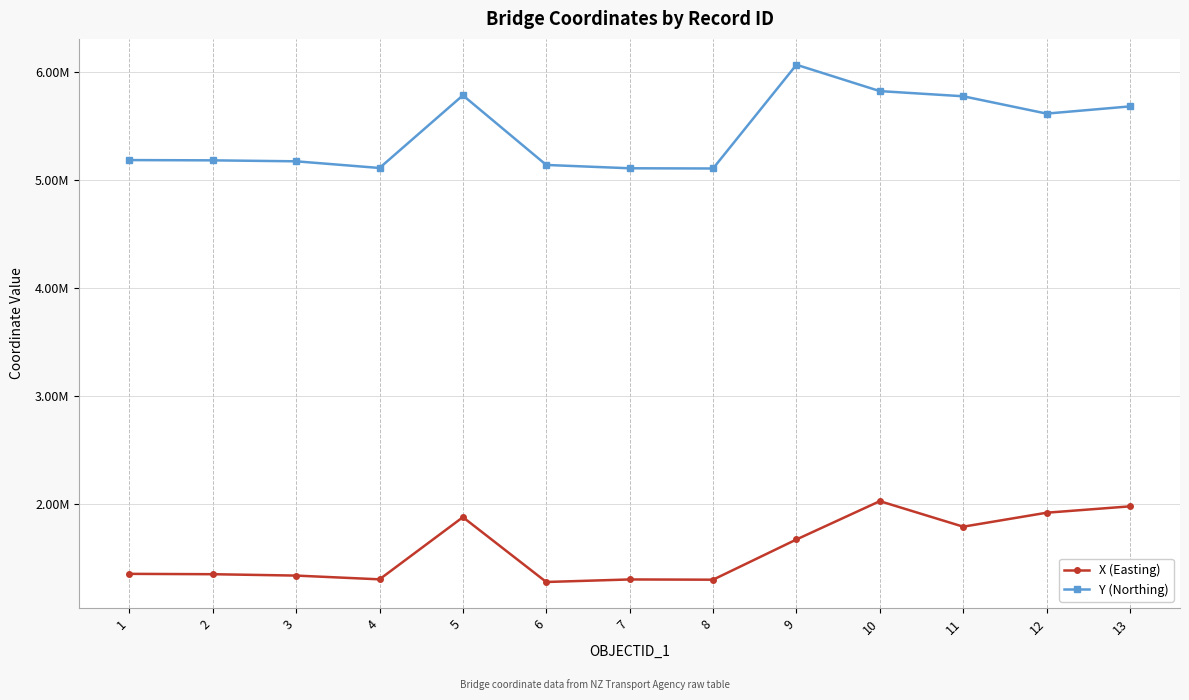

Rank the series by their average value, from lowest to highest.

X (Easting), Y (Northing)